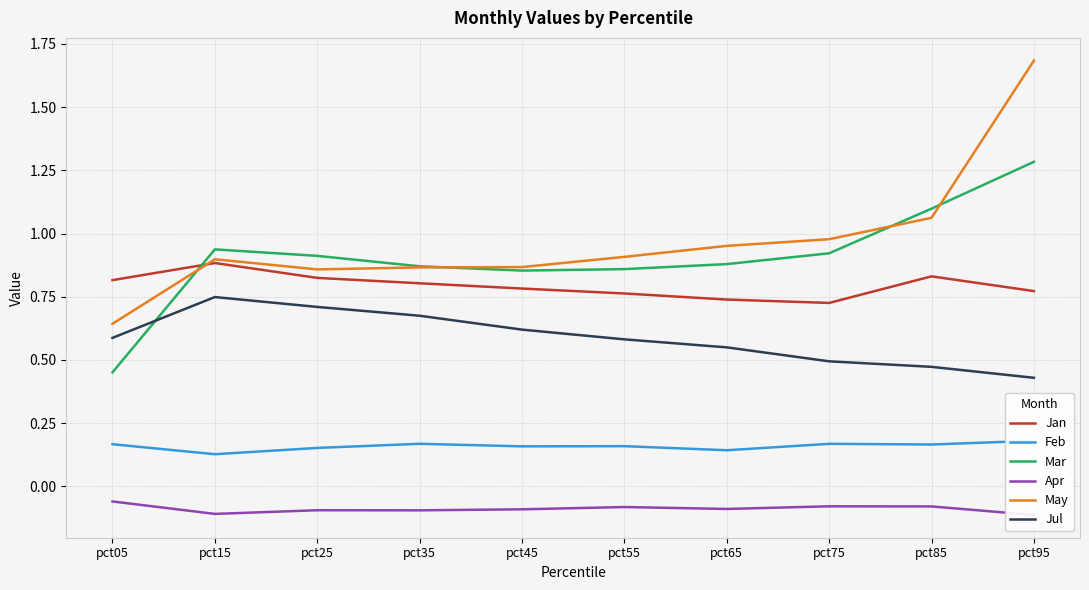

The Apr series shows -0.2 at pct35. True or false?

False